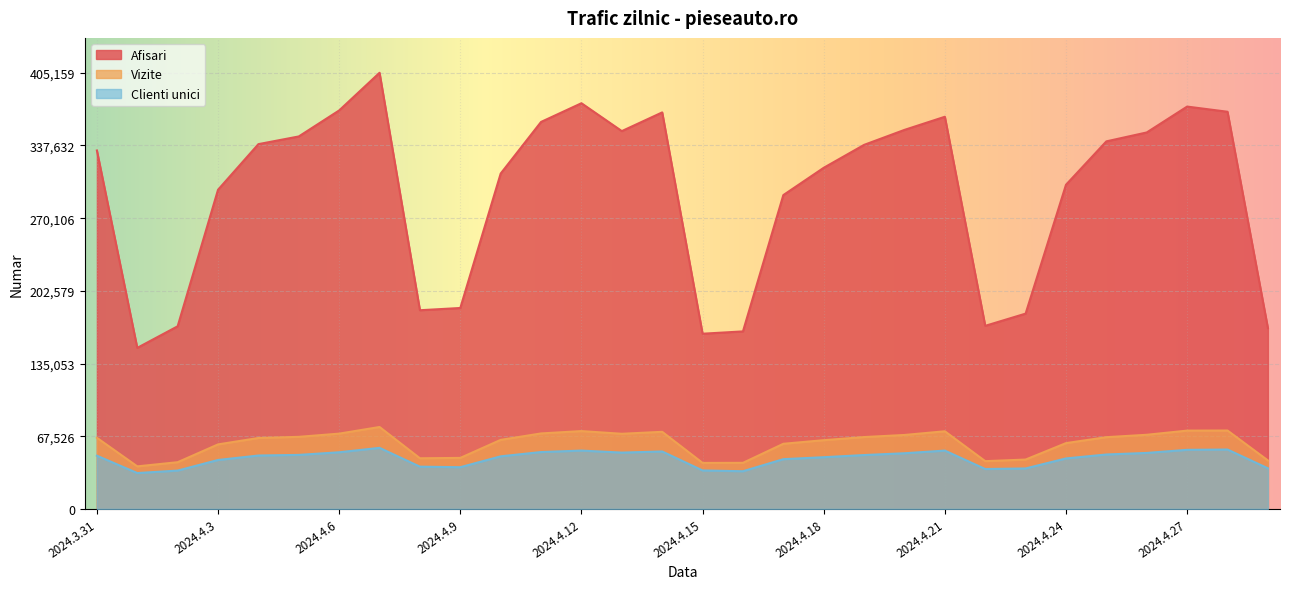

The Clienti unici series shows 68114 at 2024.4.17. True or false?

False